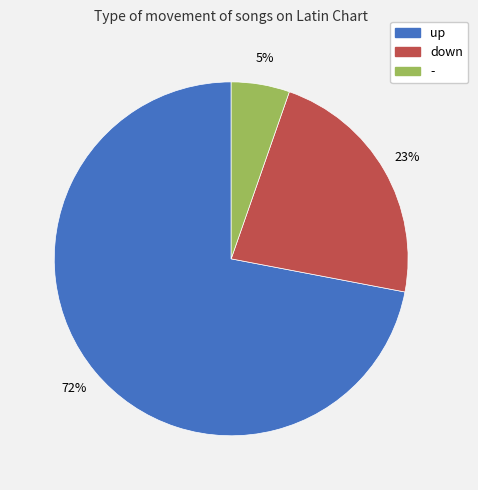

Rank the categories by value from lowest to highest.

-, down, up